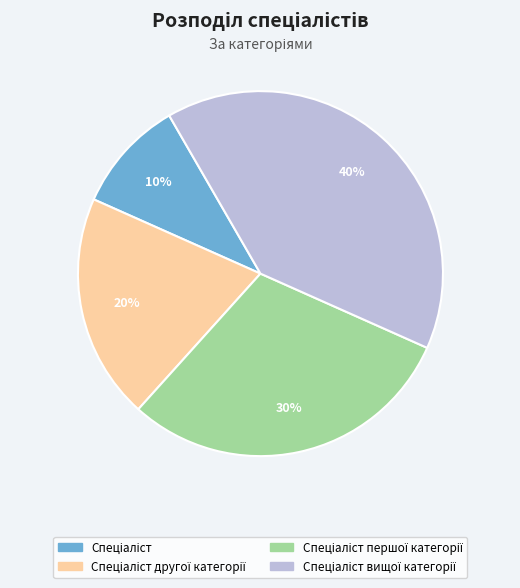

Does any single category account for the majority?

No